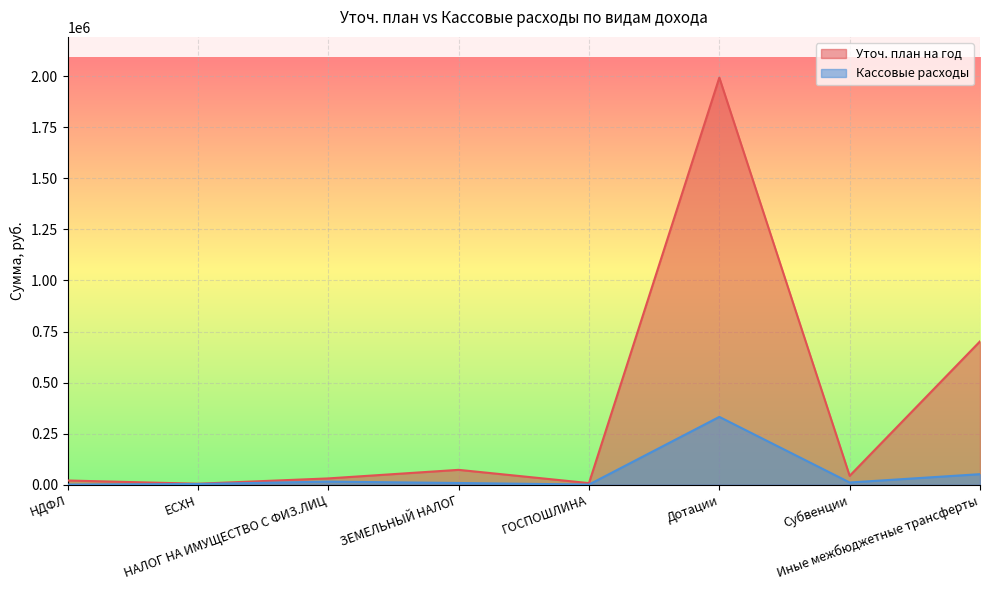

How many values in the Уточ. план на год series are below 43600?

4